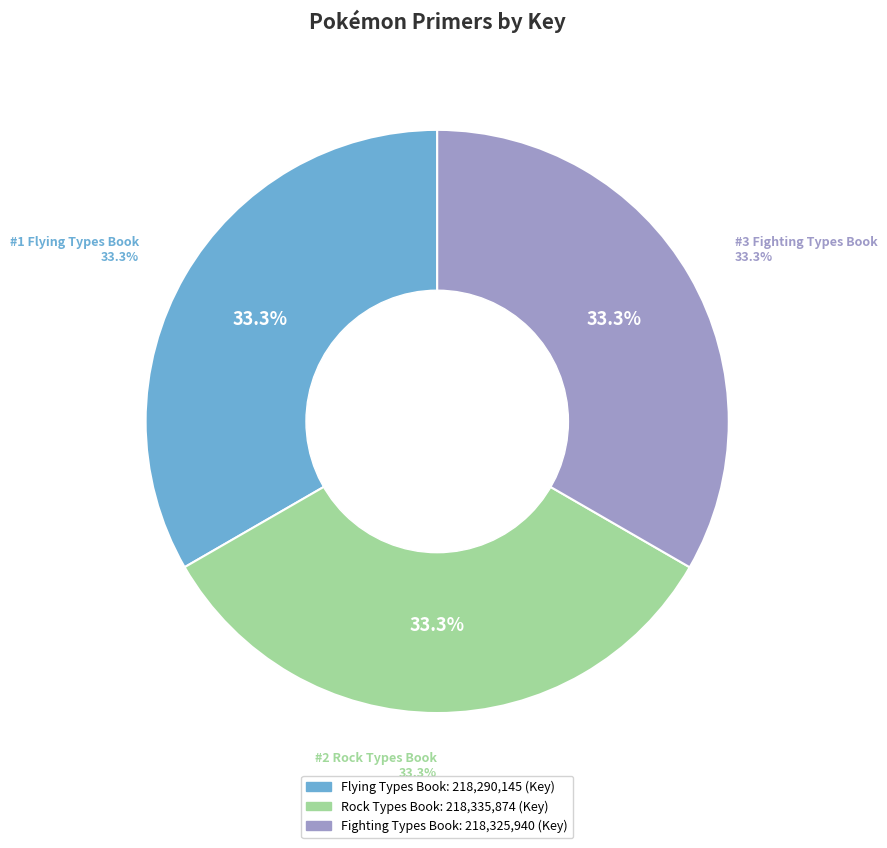

What is the largest slice in the pie chart?

Rock Types Book